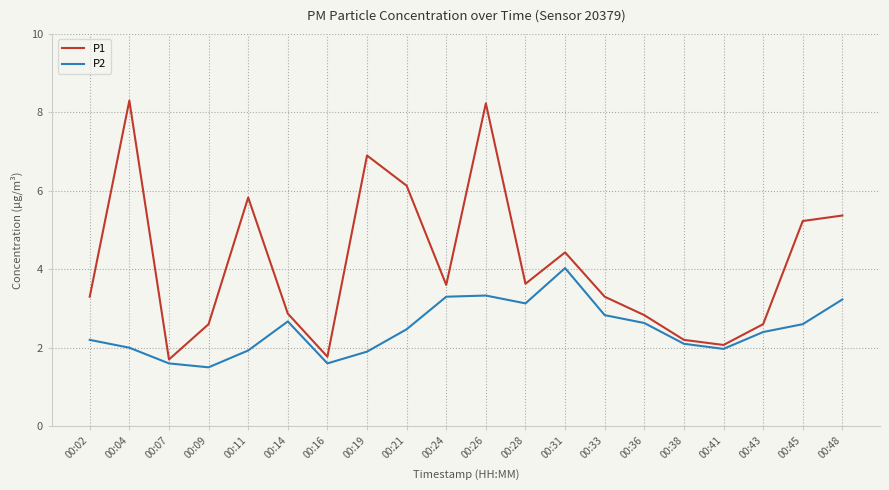

At which label does P2 reach its peak?

00:31